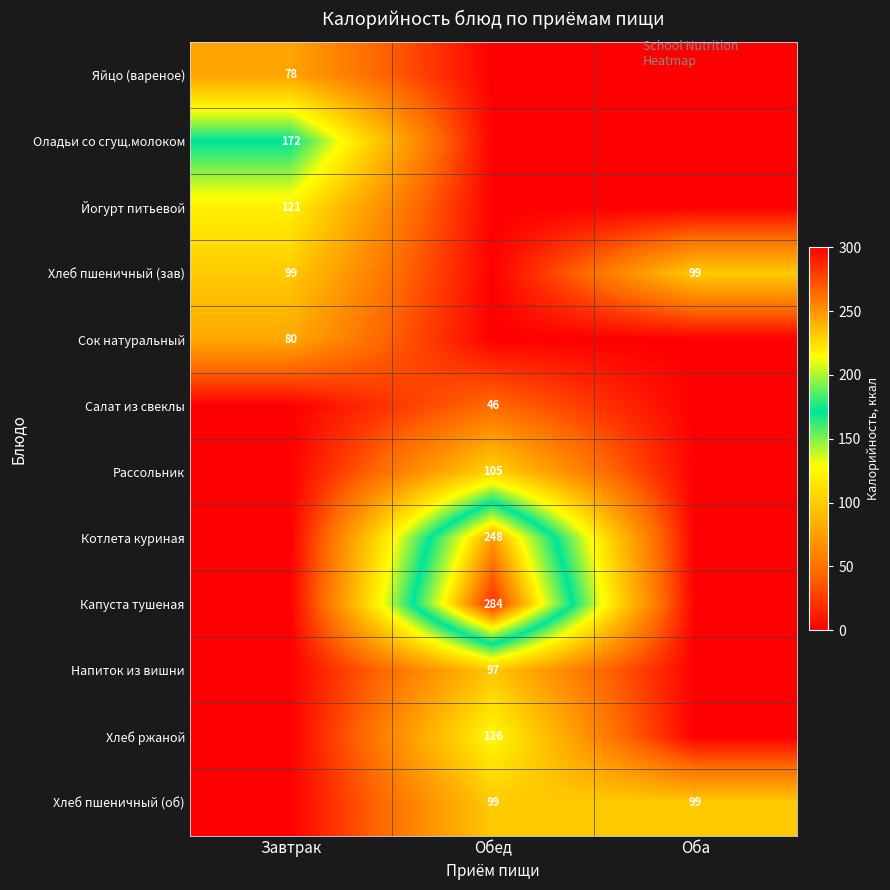

Which has a higher value, Обед or Оба?

Обед